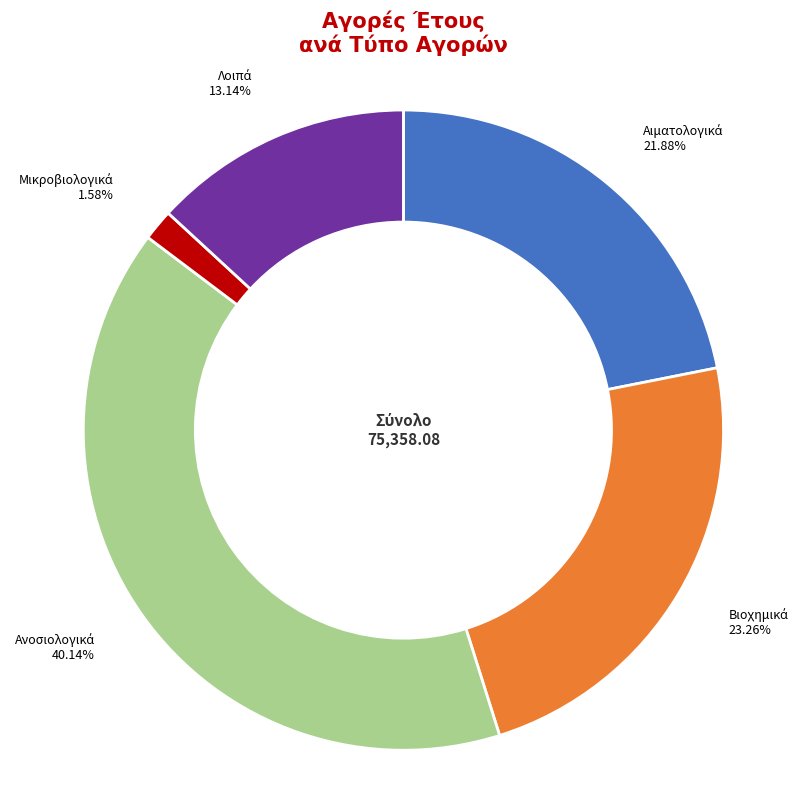

Does any single category account for the majority?

No